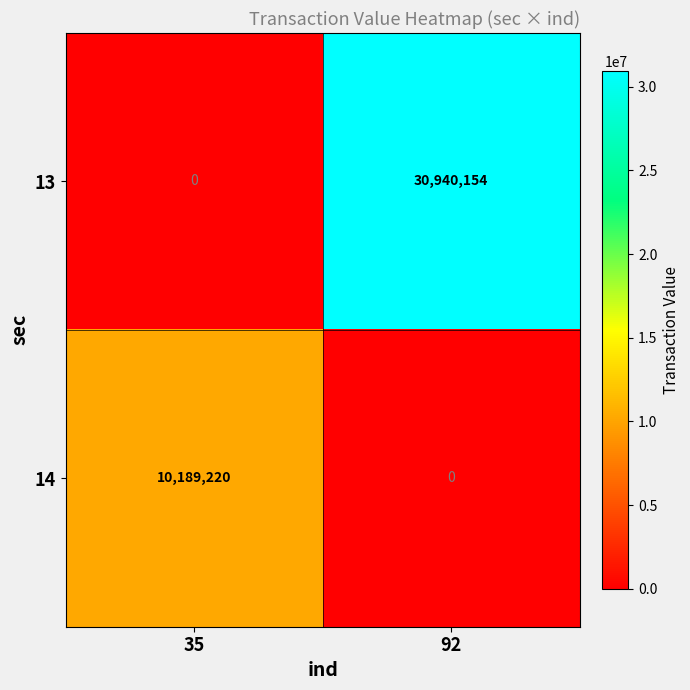

Which series has the widest spread of values?

13